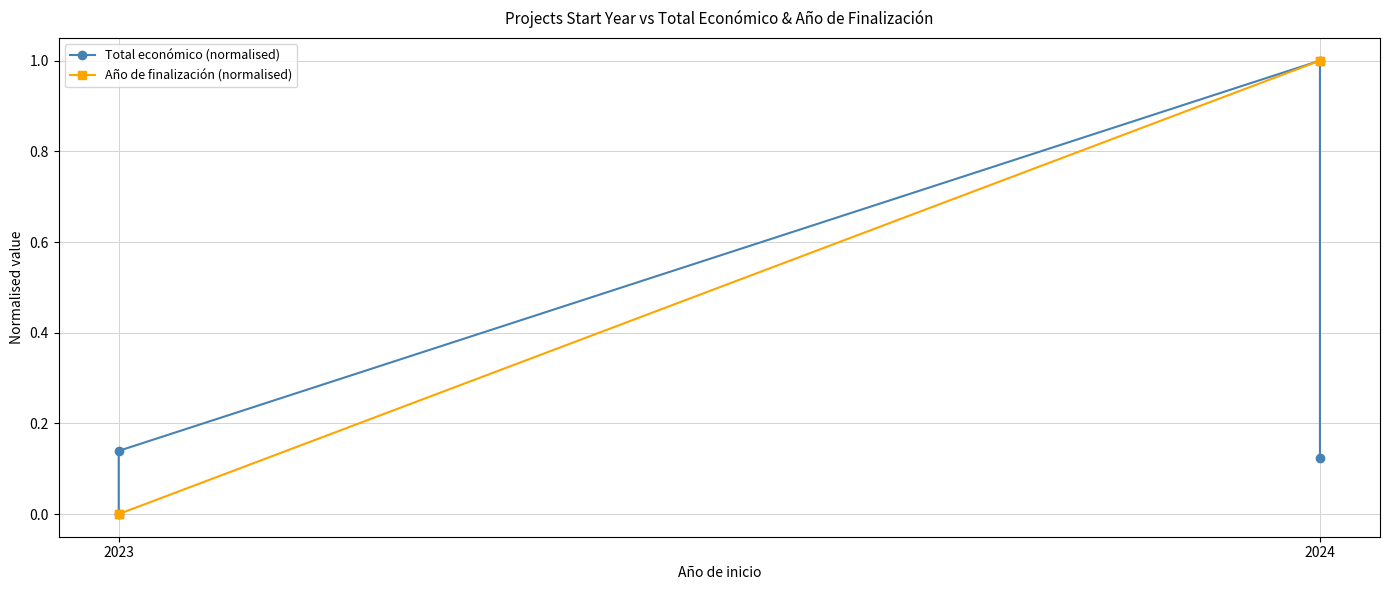

What is the value of the Total económico (normalised) point at the 2nd from the left?

0.1